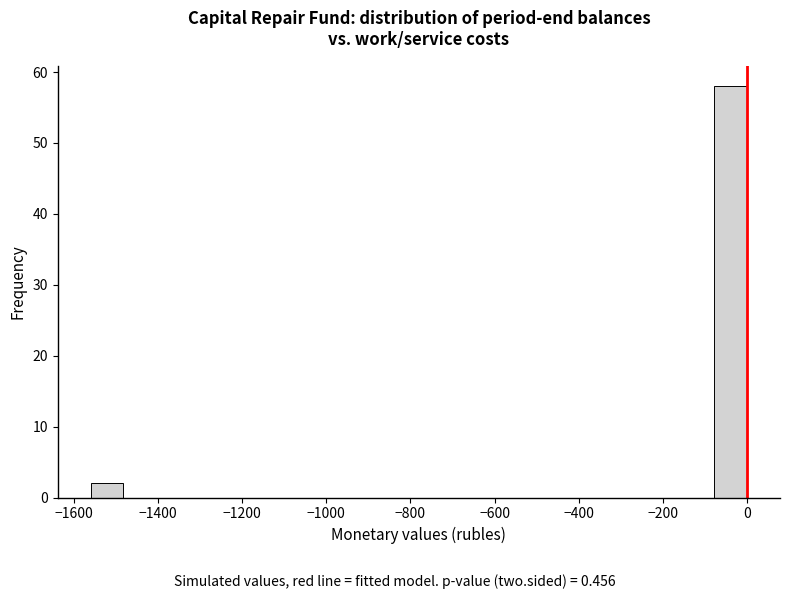

Around what value on the x-axis is the tallest bar? Give the approximate position of its centre, as read against the axis.

-40